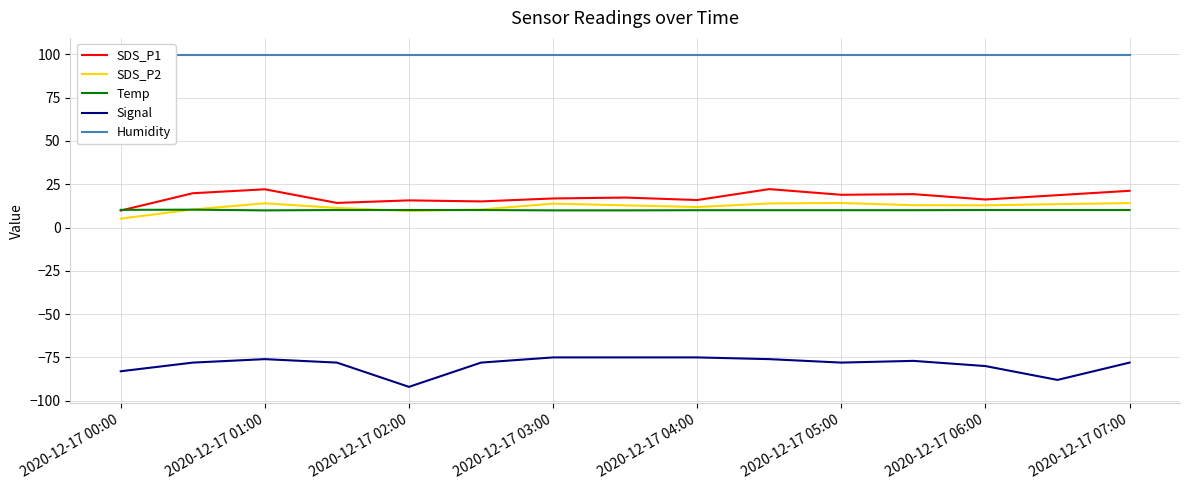

The Signal series shows -38.2 at 2020-12-17 00:00. True or false?

False